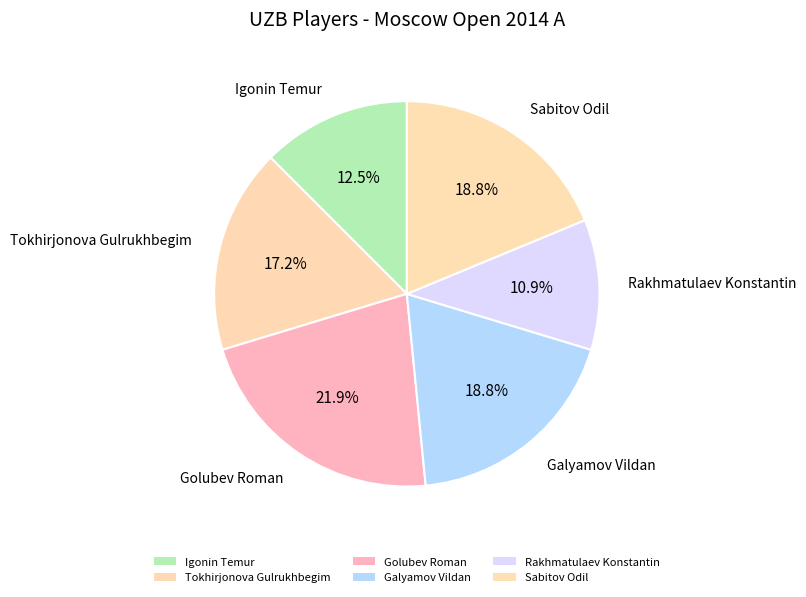

True or false: Galyamov Vildan accounts for 19% of the total.

True